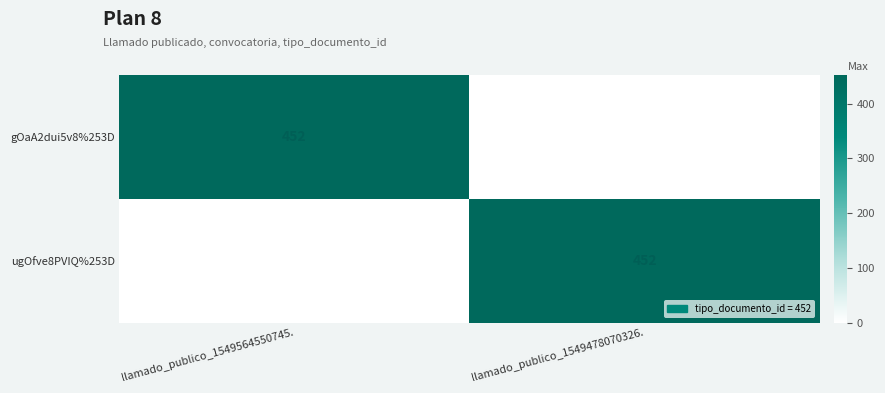

The ugOfve8PVIQ%253D series shows 286 at llamado_publico_1549478070326.. True or false?

False